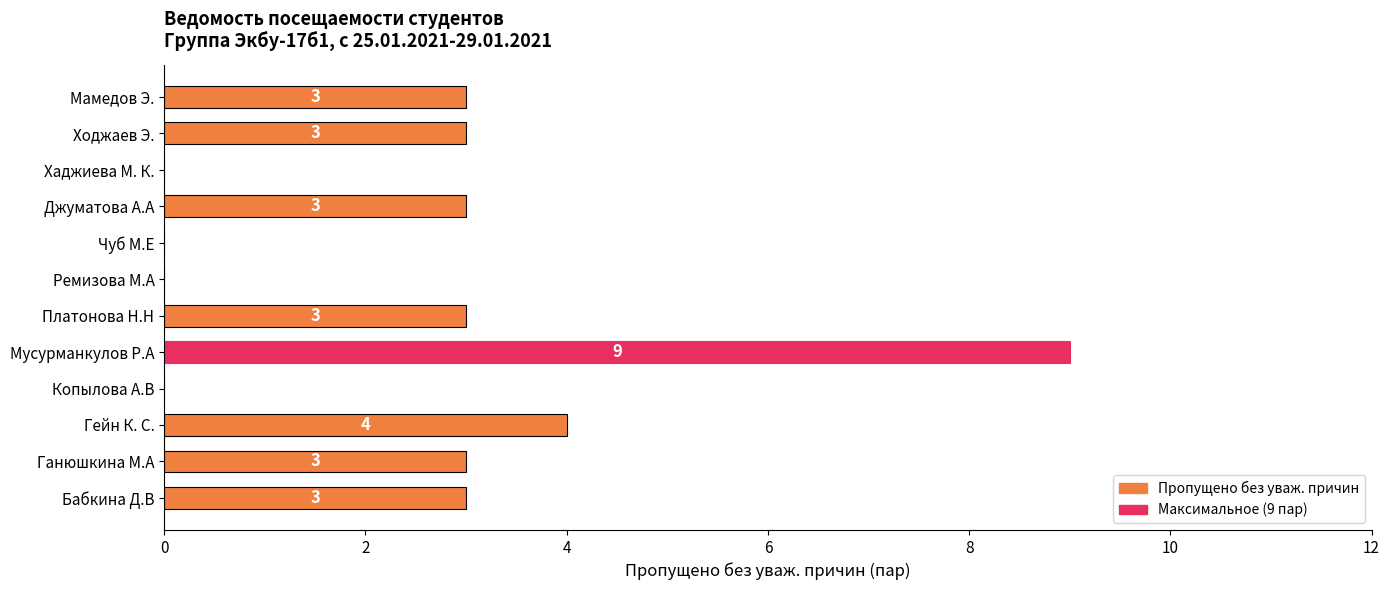

What is the change in value from Гейн К. С. to Хаджиева М. К.?

-4